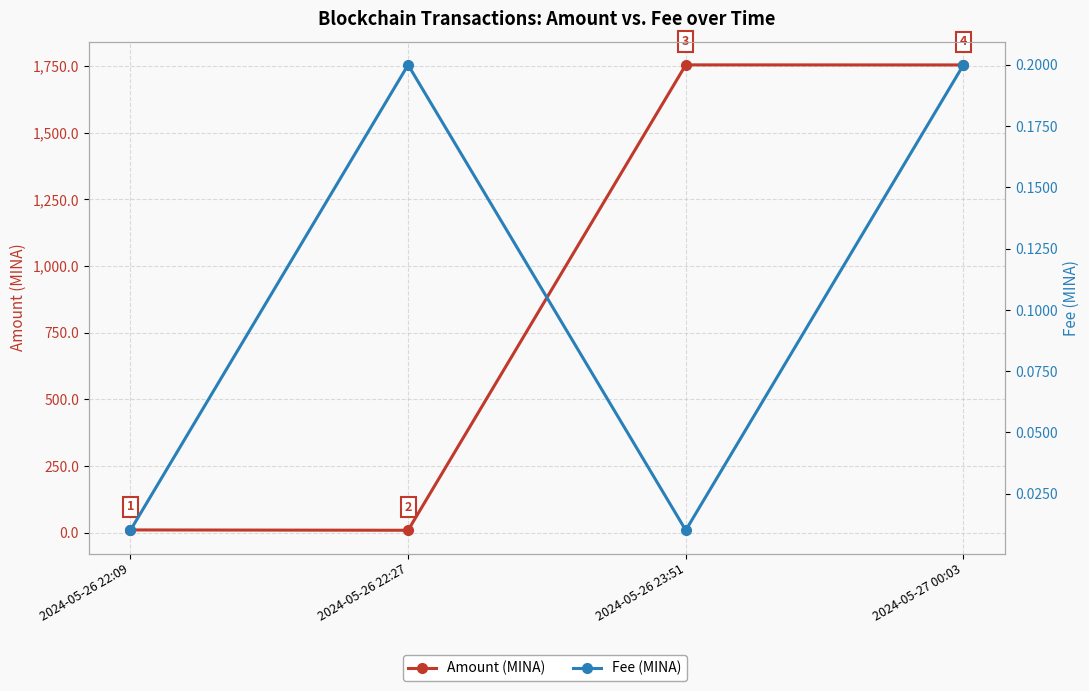

What is the difference between the highest and lowest values at 2024-05-26 22:27?

8.6